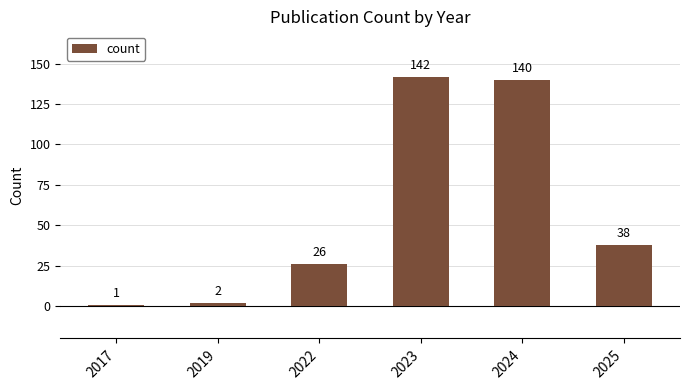

How many data points are less than 38?

3